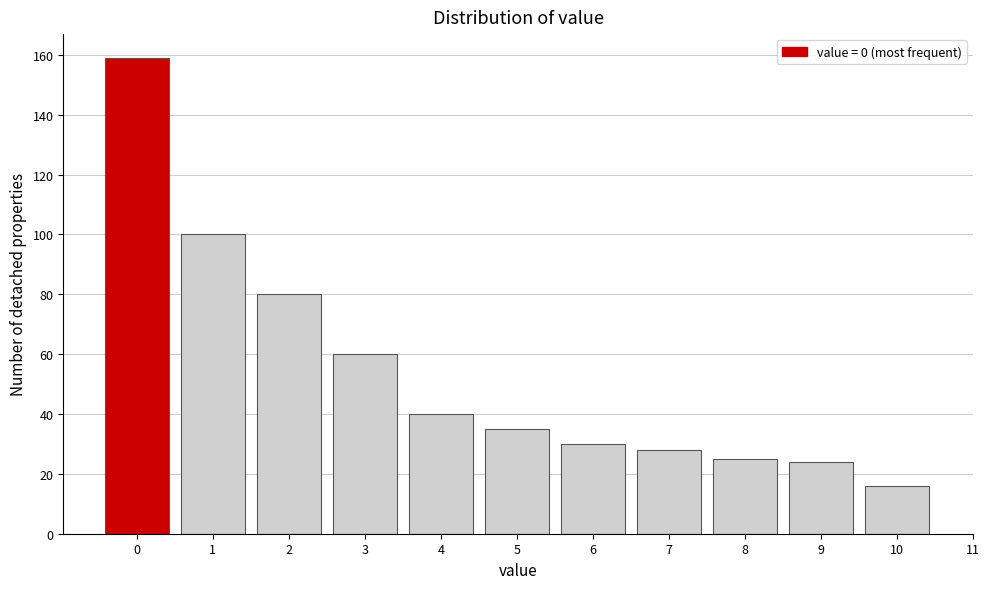

Reading left to right, list every bar in this chart as the range it spans on the x-axis followed by its height. The values are not printed on the chart, so give them approximately, as read against the axis.

-0.5 to 0.5: 160
0.5 to 1.5: 100
1.5 to 2.5: 80
2.5 to 3.5: 60
3.5 to 4.5: 40
4.5 to 5.5: 36
5.5 to 6.5: 30
6.5 to 7.5: 28
7.5 to 8.5: 26
8.5 to 9.5: 24
9.5 to 10.5: 16